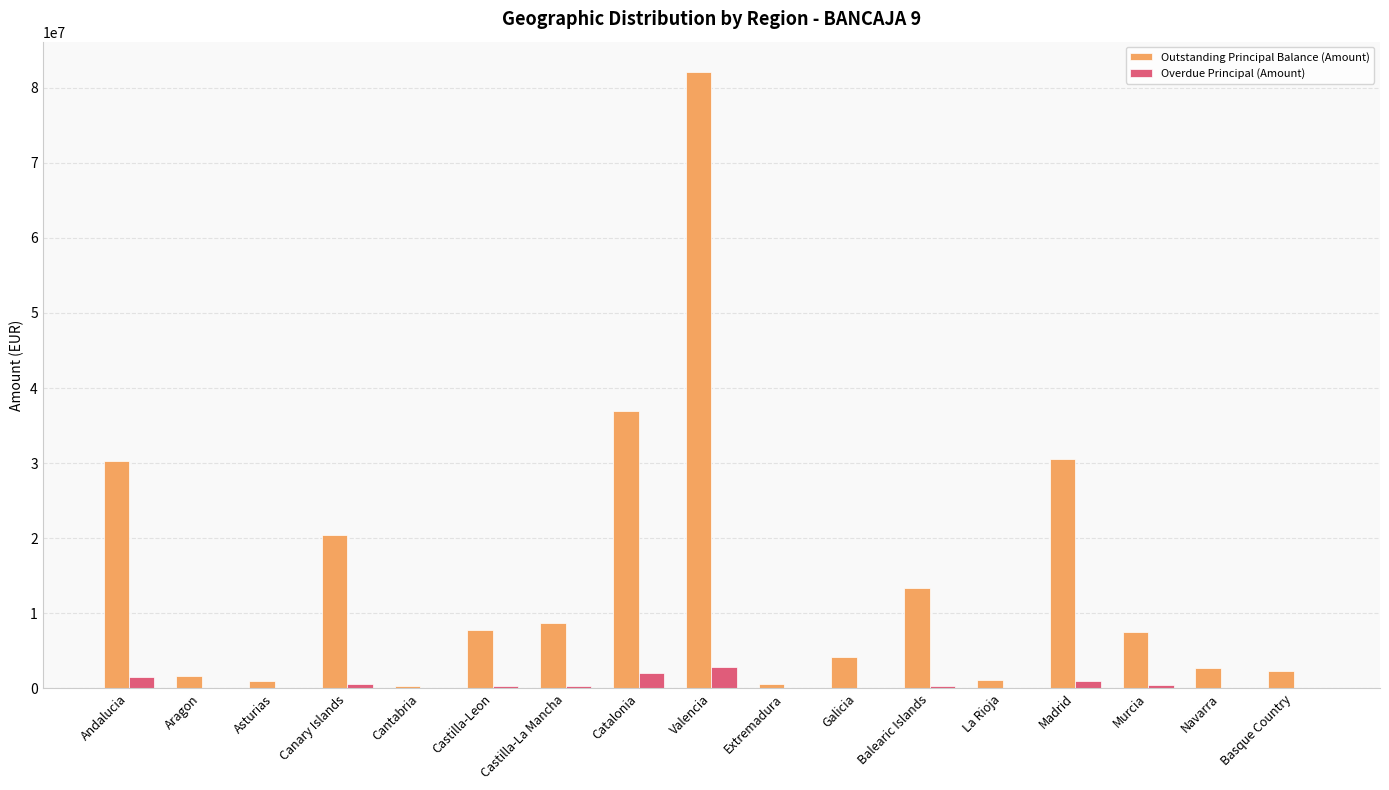

The Outstanding Principal Balance (Amount) series shows 22200391.6 at Valencia. True or false?

False